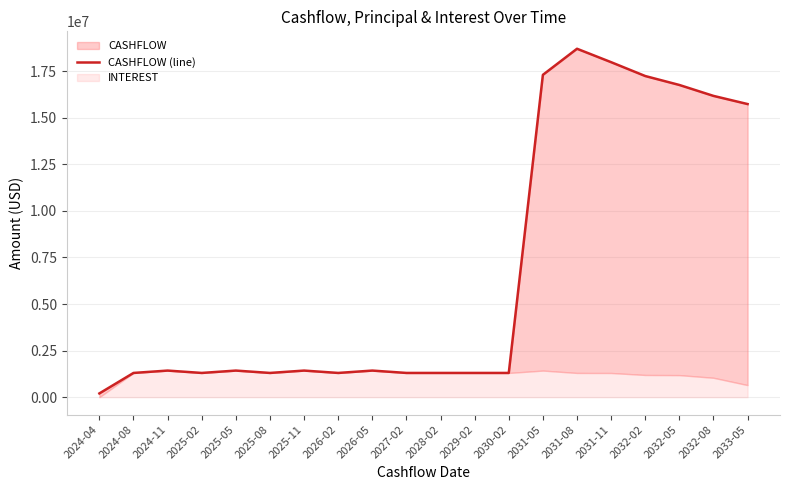

Where does the data first go above 1426327?

2024-11